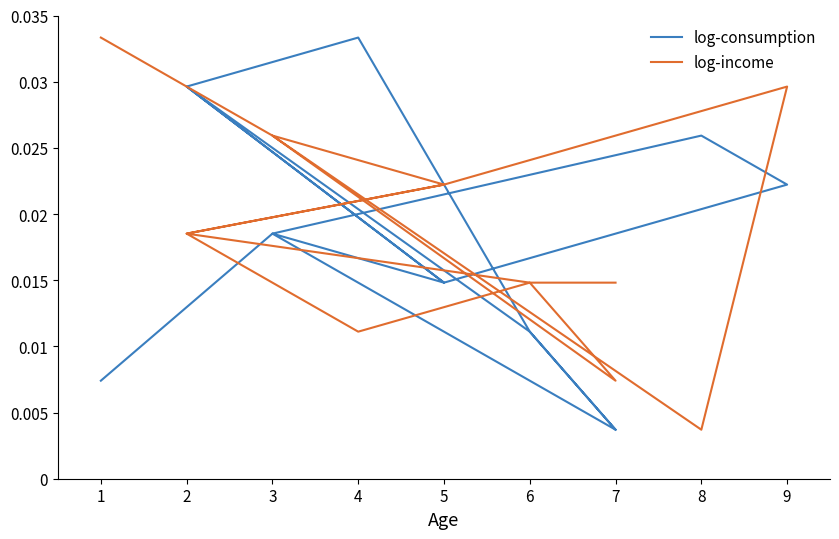

Rank the series by their average value, from lowest to highest.

log-consumption, log-income